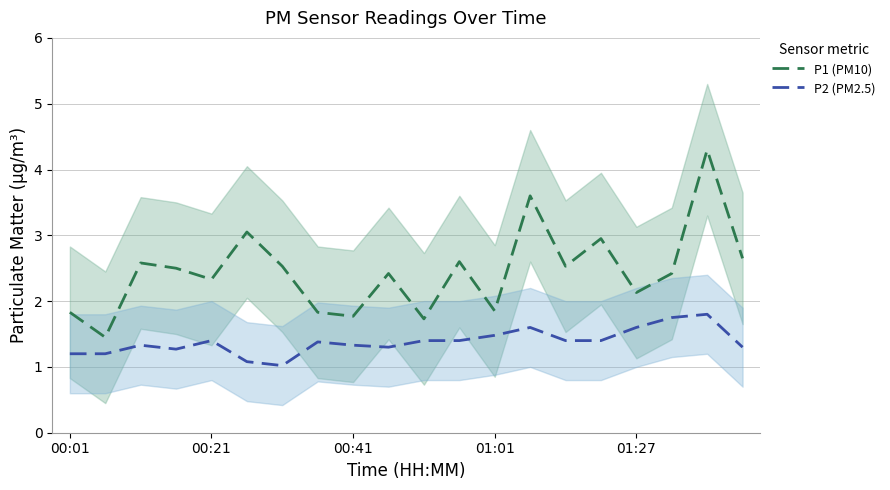

Read the P1 (PM10) value at 14.

2.5